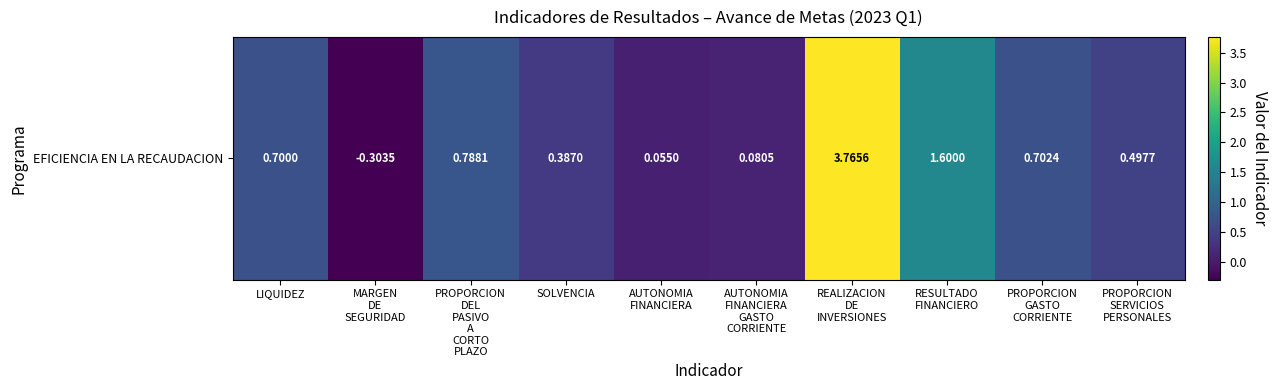

The value at PROPORCION
SERVICIOS
PERSONALES is 0.5. True or false?

True